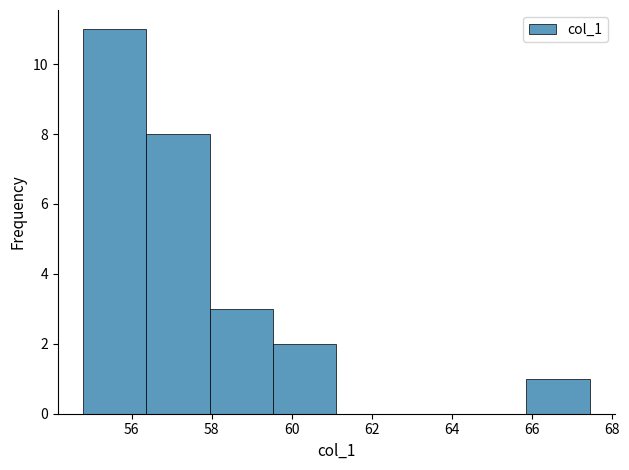

Reading left to right, list every bar in this chart as the range it spans on the x-axis followed by its height. Neither the bar edges nor the heights are printed on the chart, so give them approximately, as read against the axes.

54.8 to 56.4: 11
56.4 to 58.0: 8
58.0 to 59.6: 3
59.6 to 61.2: 2
61.2 to 62.6: 0
62.6 to 64.2: 0
64.2 to 65.8: 0
65.8 to 67.4: 1